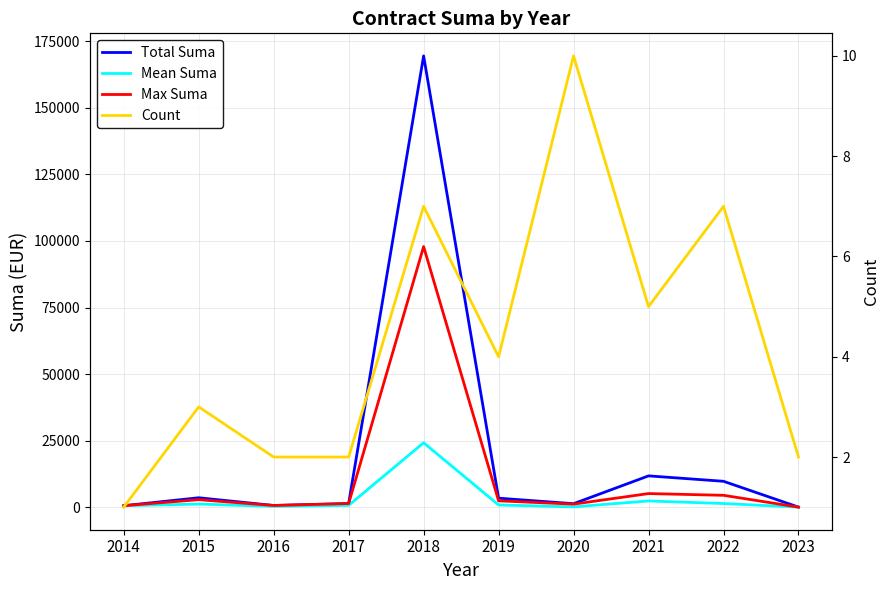

How many values in the Total Suma series are below 3400?

5